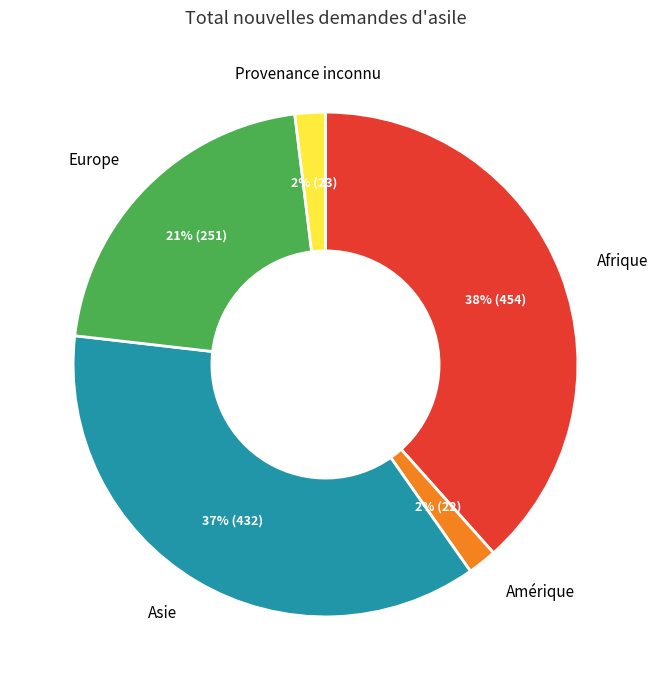

Does any single category account for the majority?

No